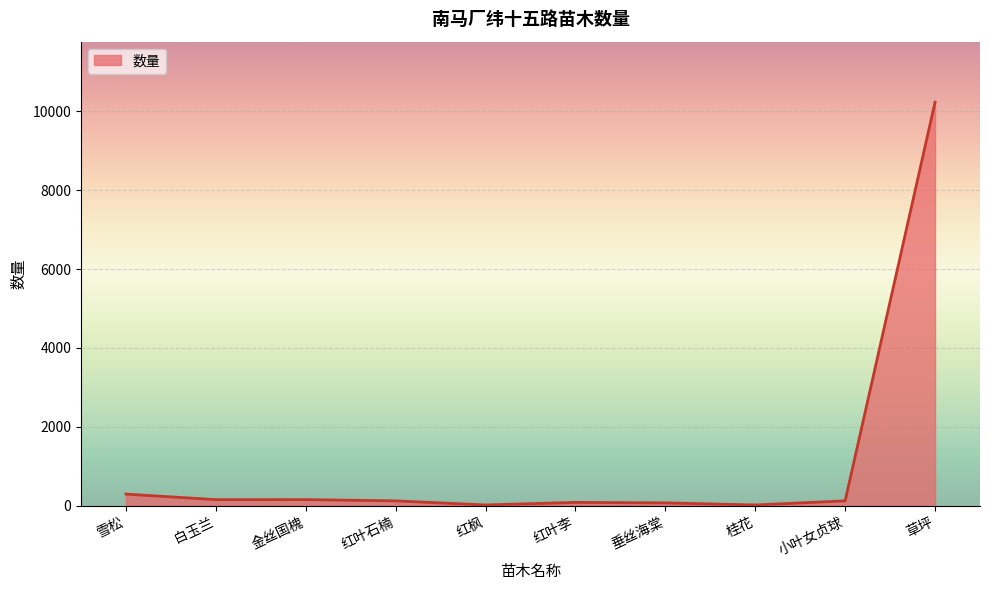

What is the average value?

1127